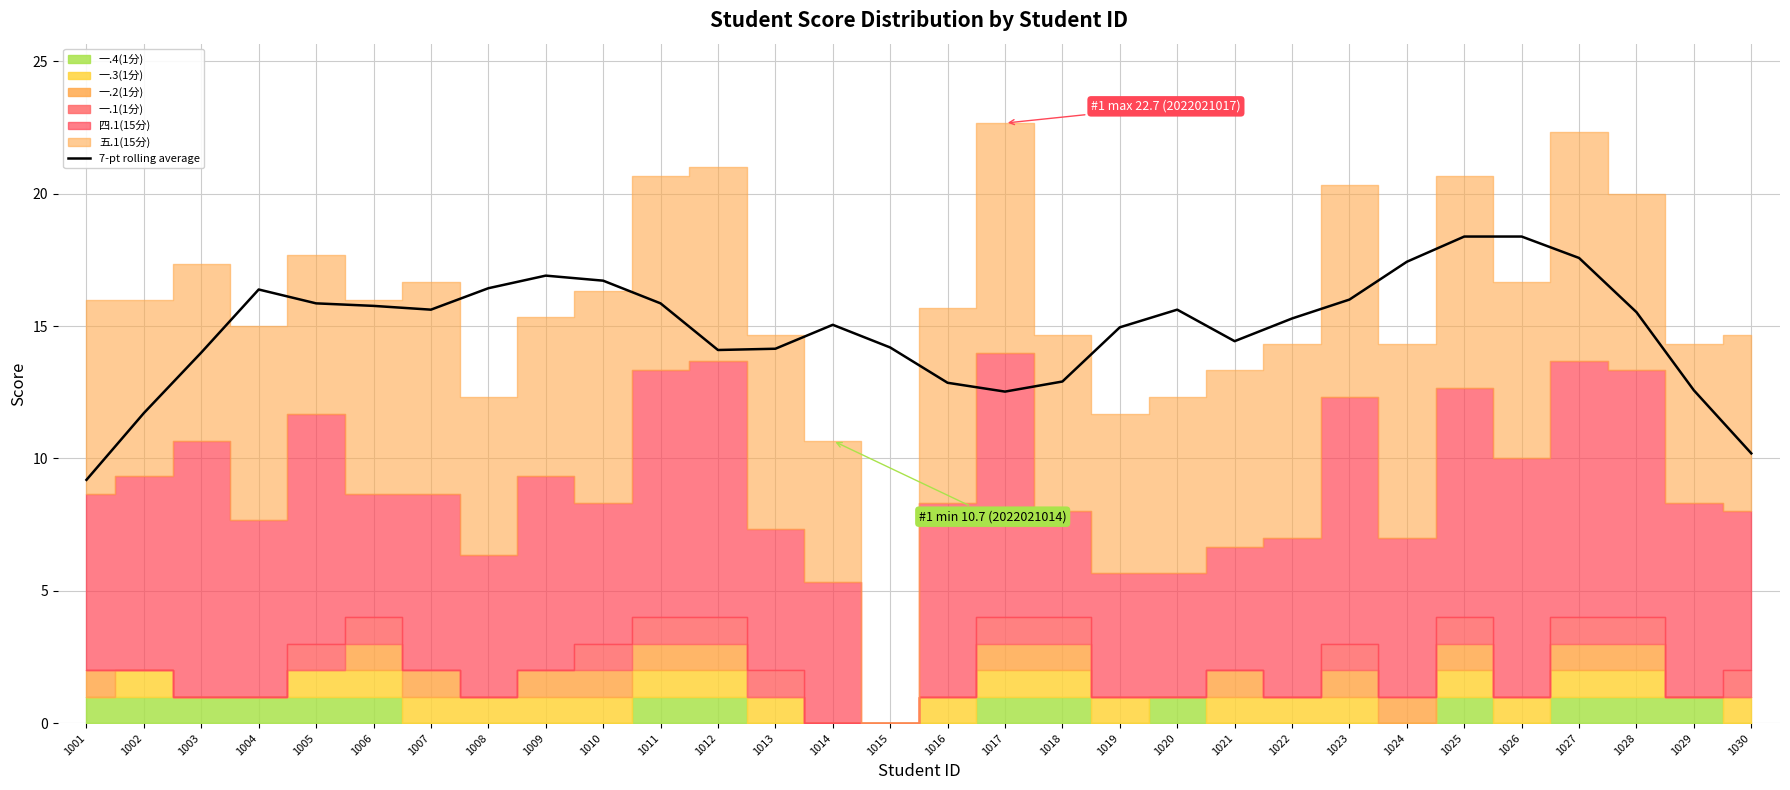

What is the sum of the values at 1007 and 1025?

34.0